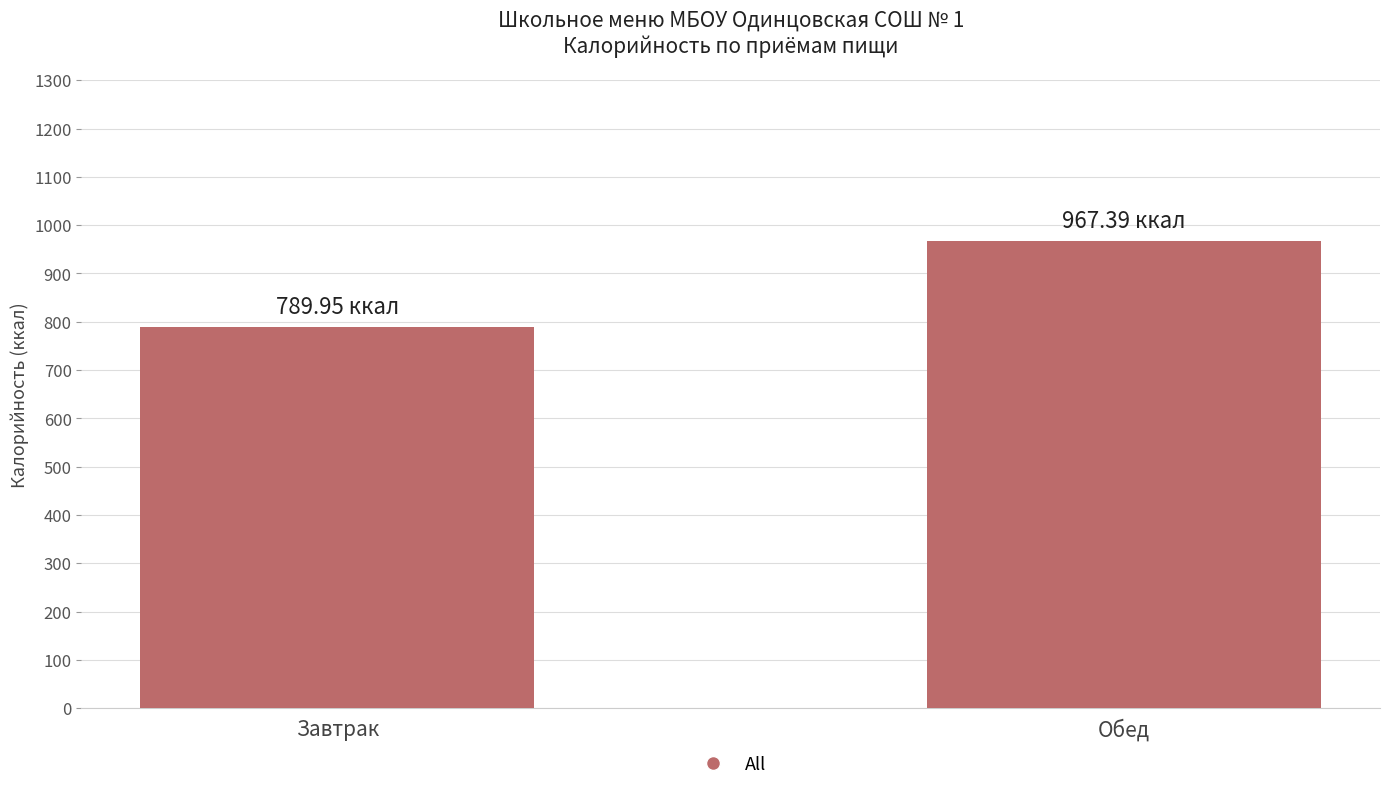

Count the number of categories in the chart.

2